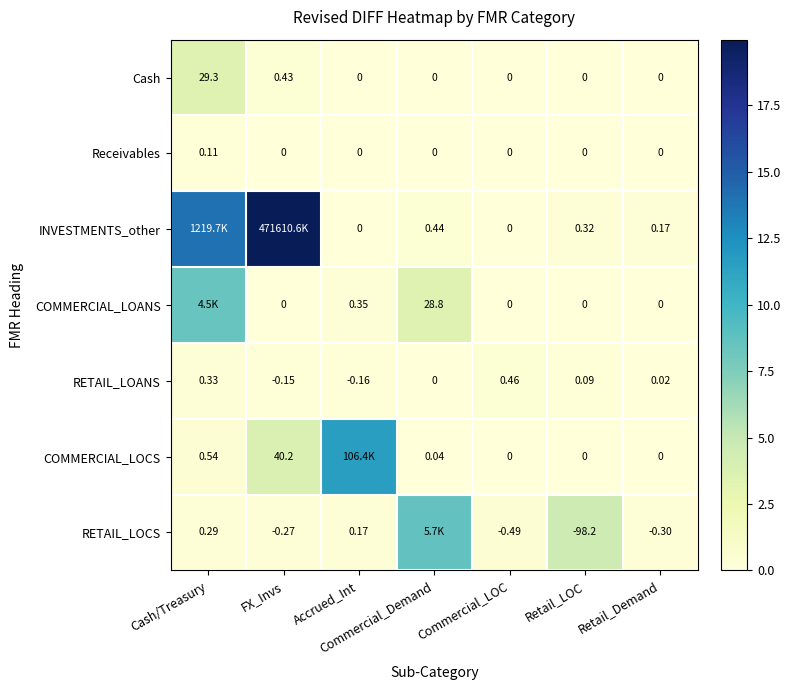

At which category does the chart reach its peak across all series?

FX_Invs